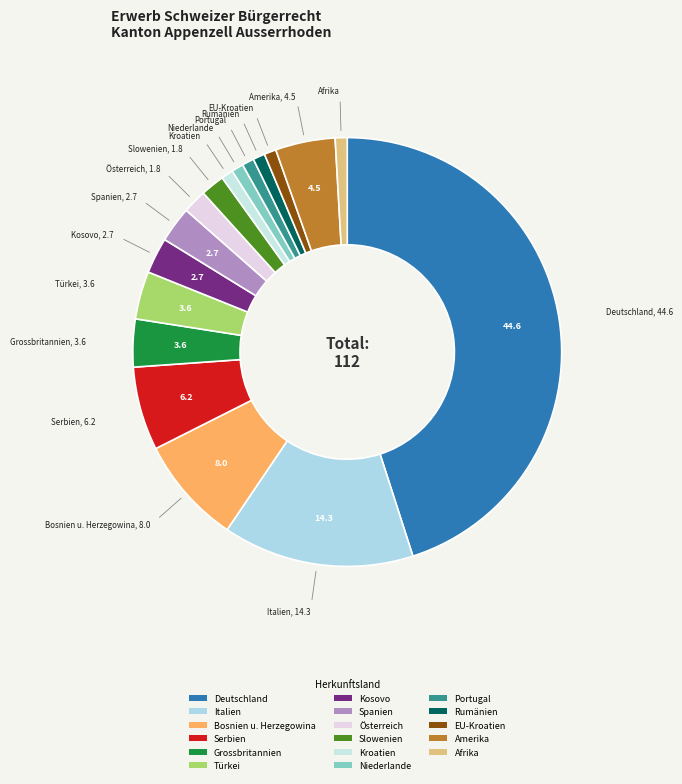

Which category has the biggest portion of the pie?

Deutschland